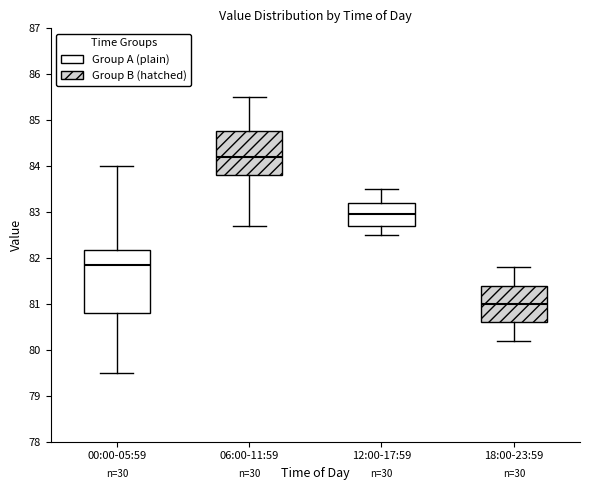

Reading left to right, read every box against the y-axis: the position of its median line, the range the box covers, and the ends of its whiskers. The values are not printed on the chart, so give them approximately, as read against the axis.

00:00-05:59: median 81.9, box 80.8 to 82.2, whiskers 79.5 to 84.0
06:00-11:59: median 84.2, box 83.8 to 84.8, whiskers 82.7 to 85.5
12:00-17:59: median 83.0, box 82.7 to 83.2, whiskers 82.5 to 83.5
18:00-23:59: median 81.0, box 80.6 to 81.4, whiskers 80.2 to 81.8